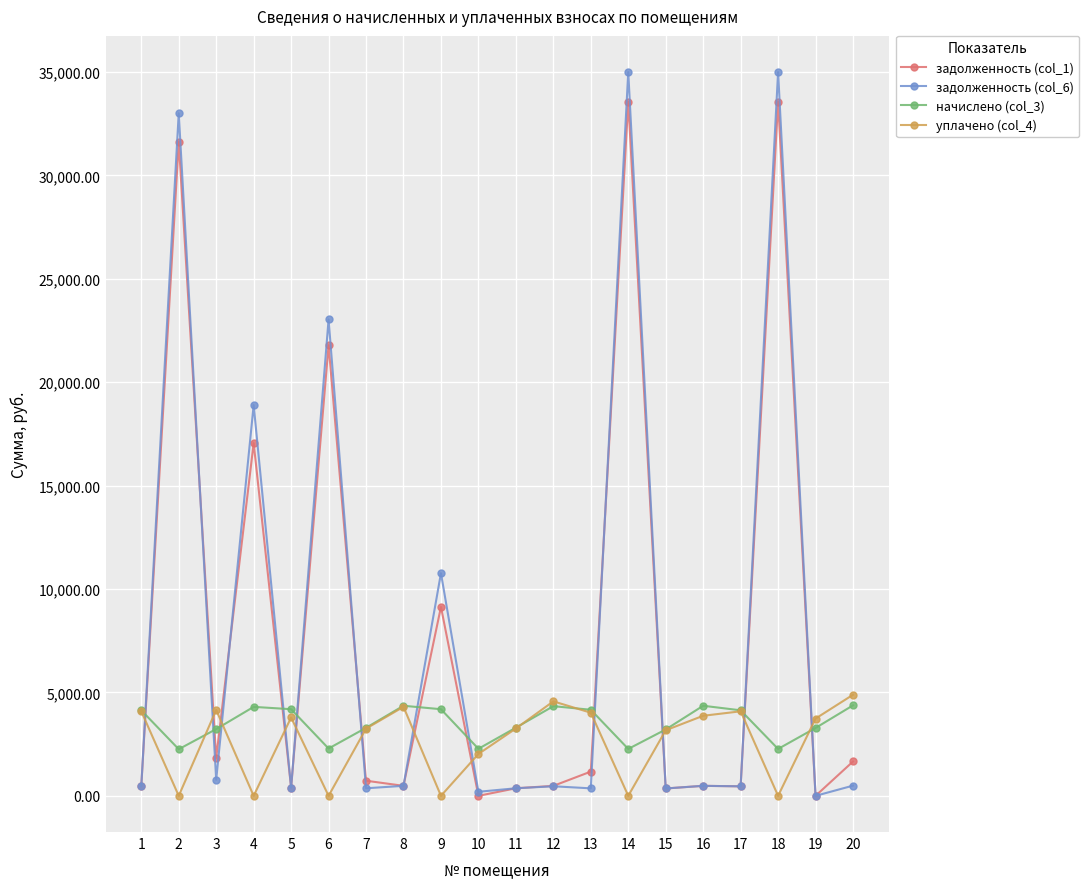

True or false: уплачено (col_4) has more than 0 points higher than both neighbors.

True